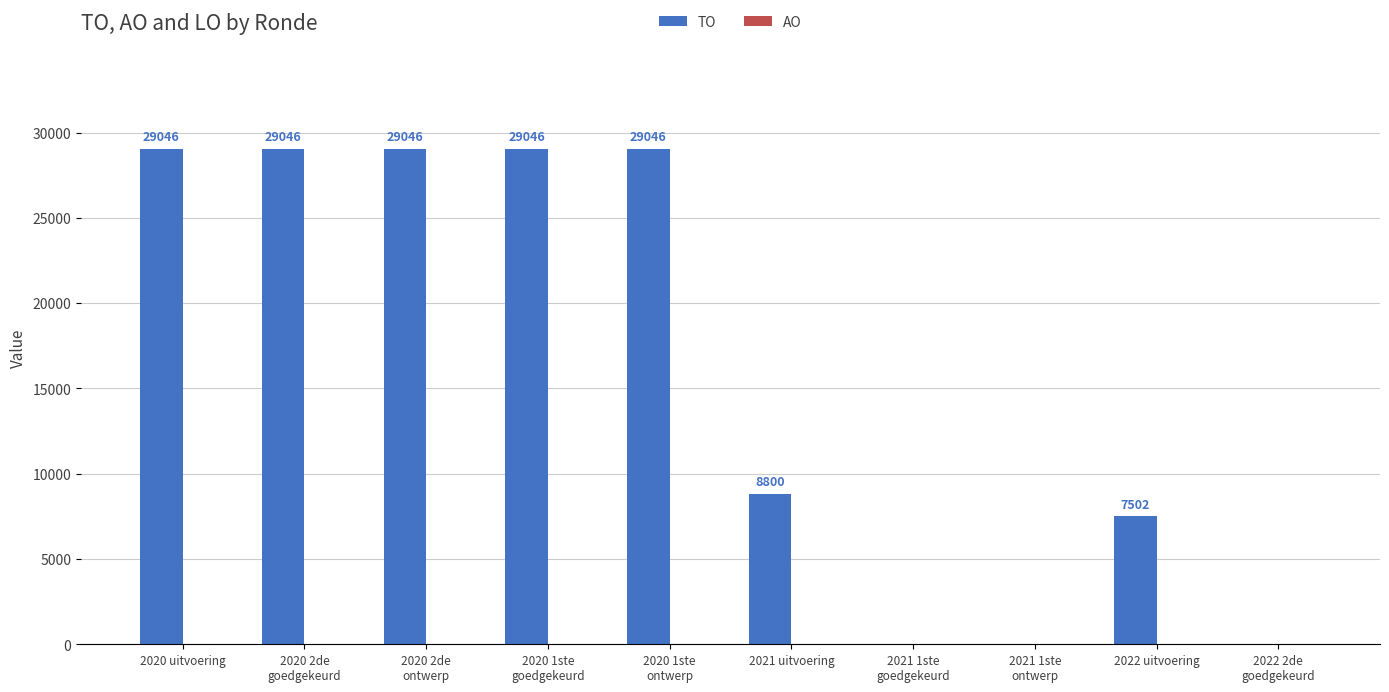

What is the ratio of the value at 2021 uitvoering to the value at 2022 uitvoering?

1.2